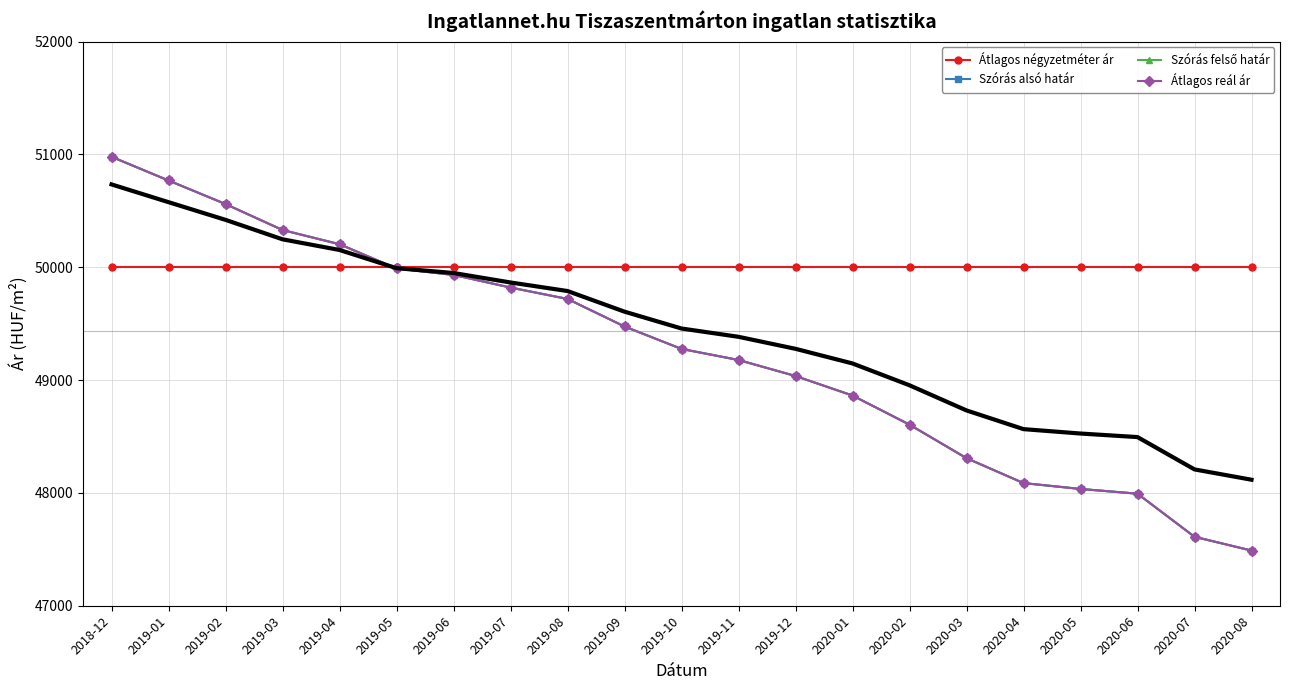

What are all the series names shown in the legend?

Átlagos négyzetméter ár, Szórás alsó határ, Szórás felső határ, Átlagos reál ár